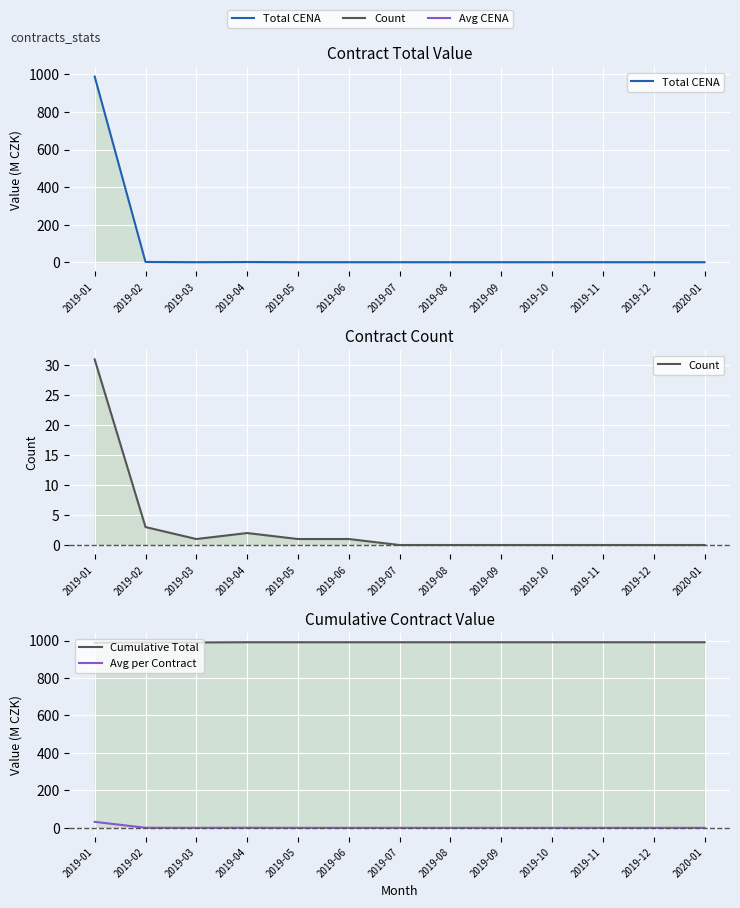

At which category does Count reach its first local peak?

2019-04